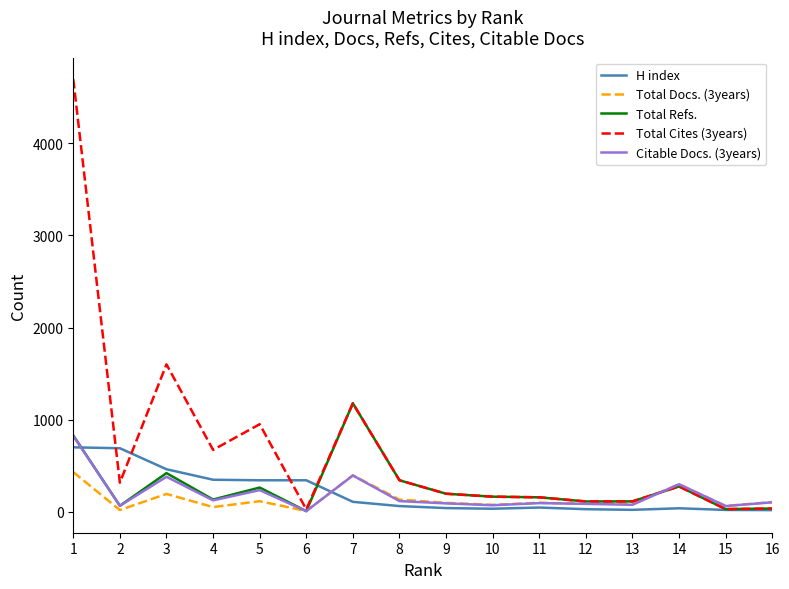

Which series has the widest spread of values?

Total Cites (3years)